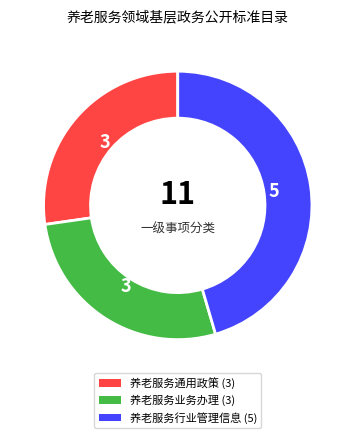

Is 养老服务行业管理信息 the majority of the pie?

No